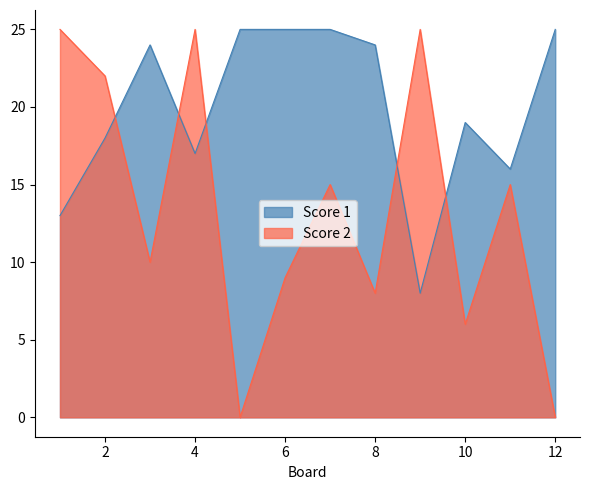

How many intersections are there between Score 2 and Score 1?

5